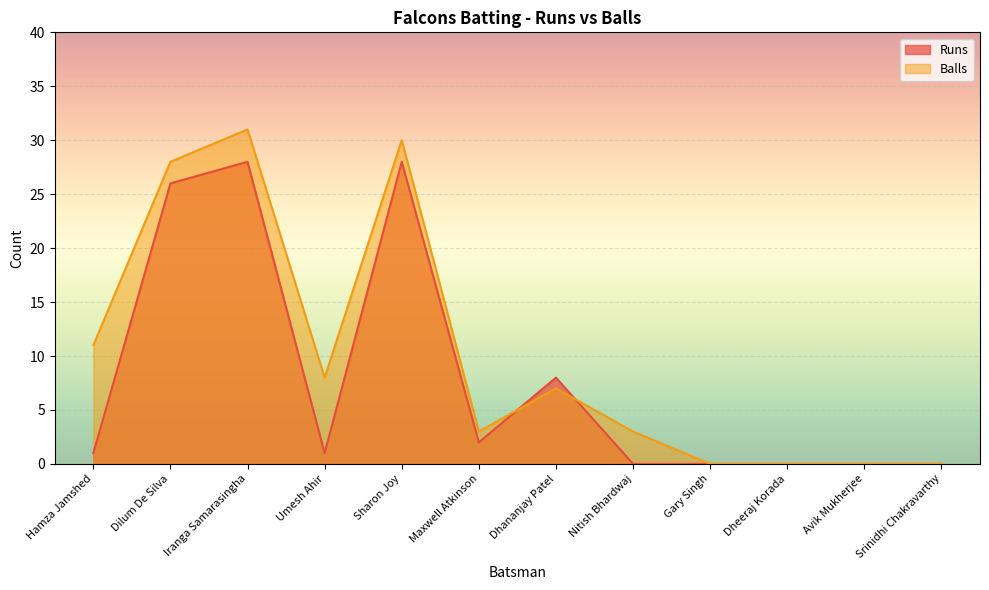

How many data points in Balls are above 7?

5